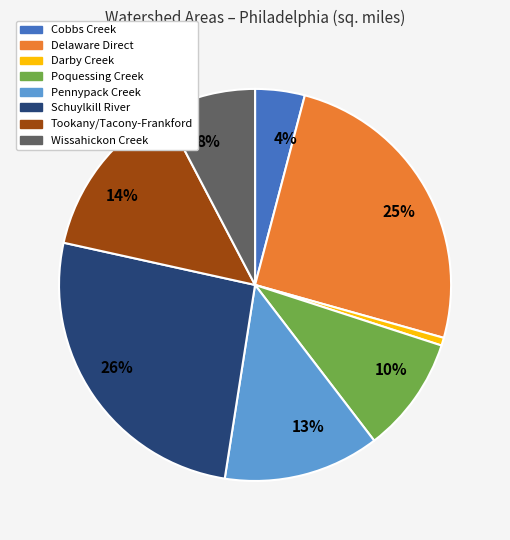

To the nearest percent, what portion does Delaware Direct represent?

25%